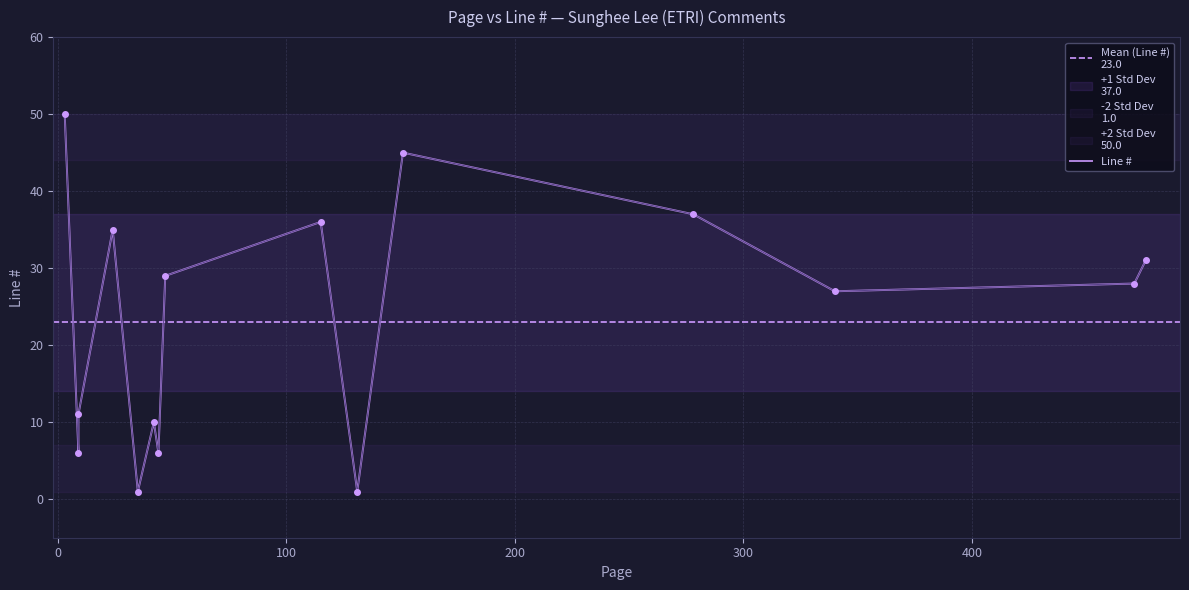

Approximately how many times larger is the value at 3 compared to 471?

1.8